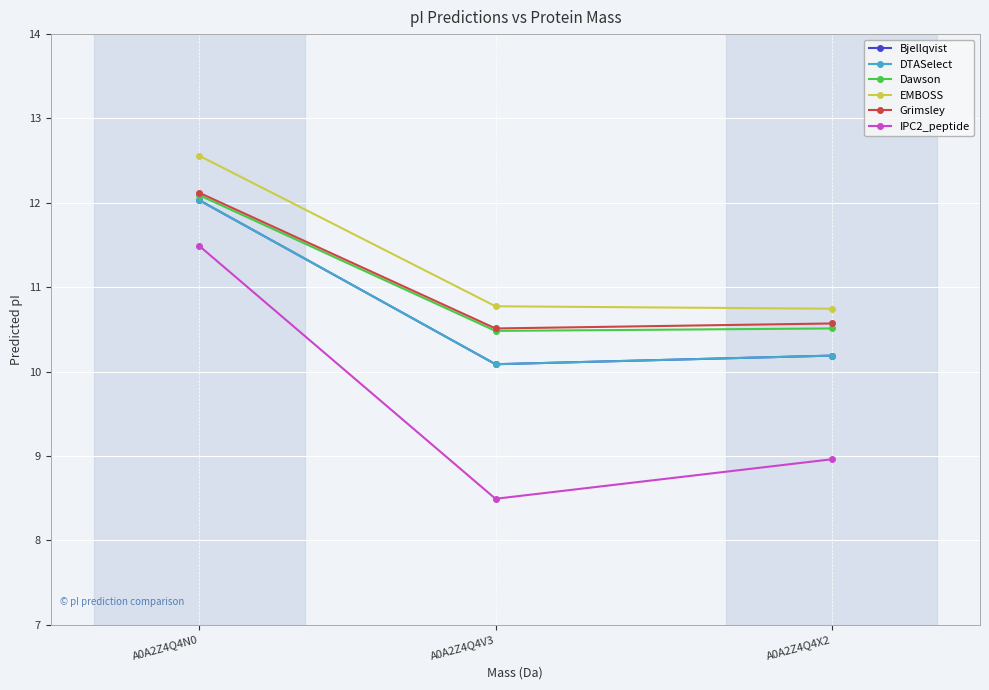

What is the approximate value of Bjellqvist at A0A2Z4Q4V3?

10.1